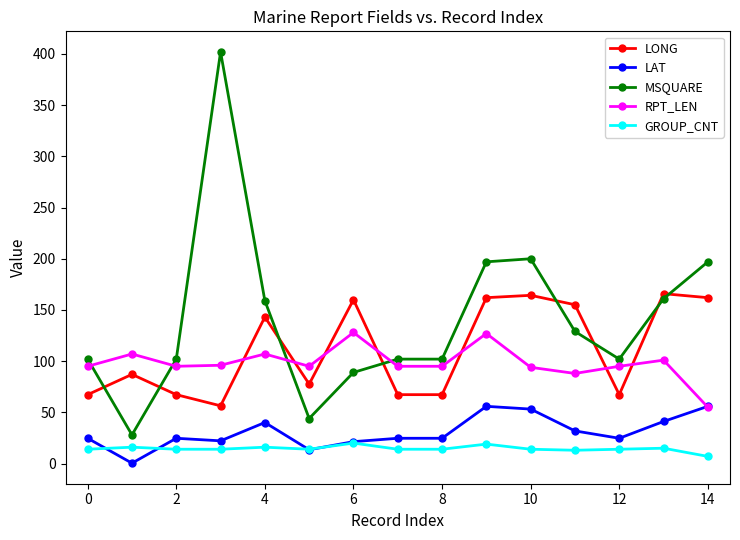

What is the greatest value displayed?

402.0